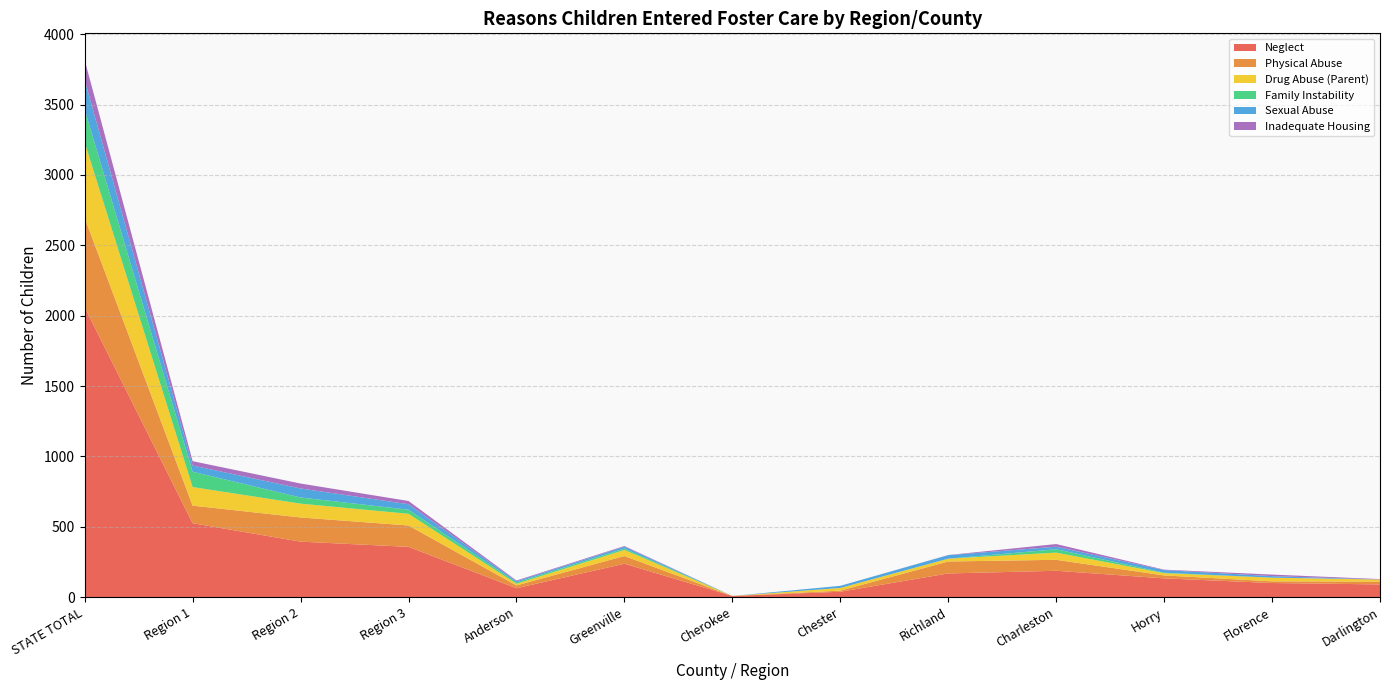

Reading left to right, what are all the values shown in this chart?

Neglect: 2060	525	394	357	63	237	8	38	168	187	133	100	90
Physical Abuse: 635	125	172	152	20	55	0	8	85	78	21	12	20
Drug Abuse (Parent): 536	132	98	83	12	43	0	19	20	51	16	26	15
Family Instability: 233	109	44	29	9	10	0	0	0	24	3	0	0
Sexual Abuse: 210	44	64	39	9	13	0	15	25	18	19	11	0
Inadequate Housing: 142	31	35	23	5	5	0	0	1	19	3	11	3